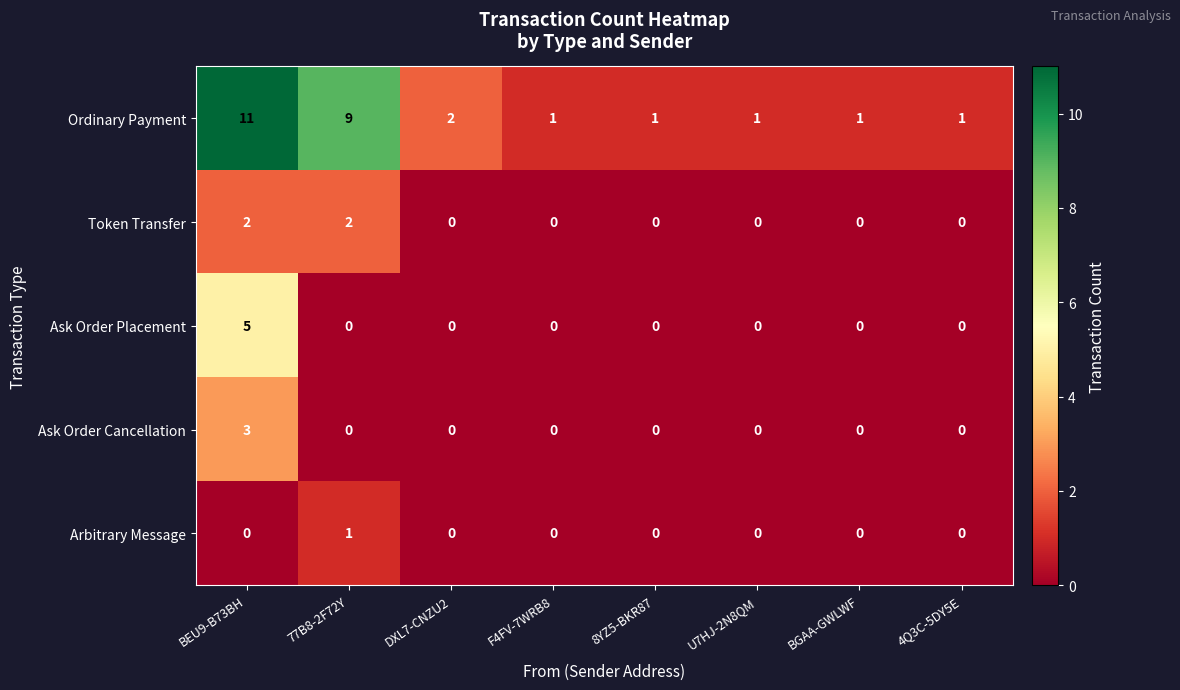

The Token Transfer series shows -1 at BGAA-GWLWF. True or false?

False